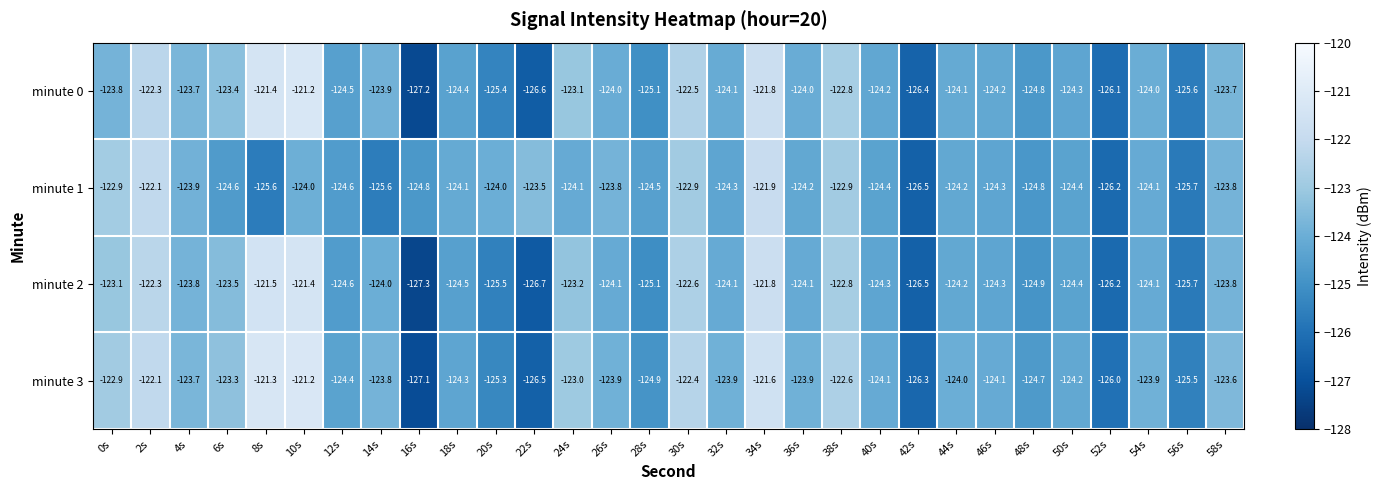

List the series in order of their overall mean, lowest first.

minute 1, minute 2, minute 0, minute 3